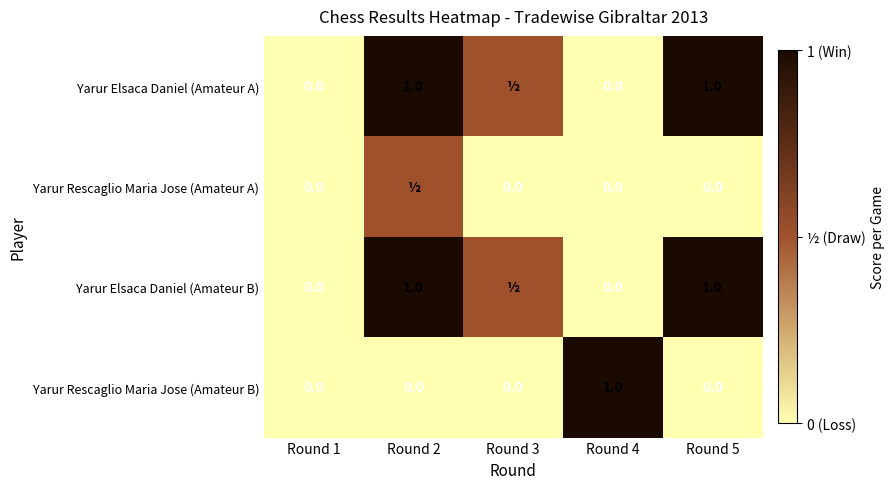

Between Round 1 and Round 2, which is larger?

Round 2